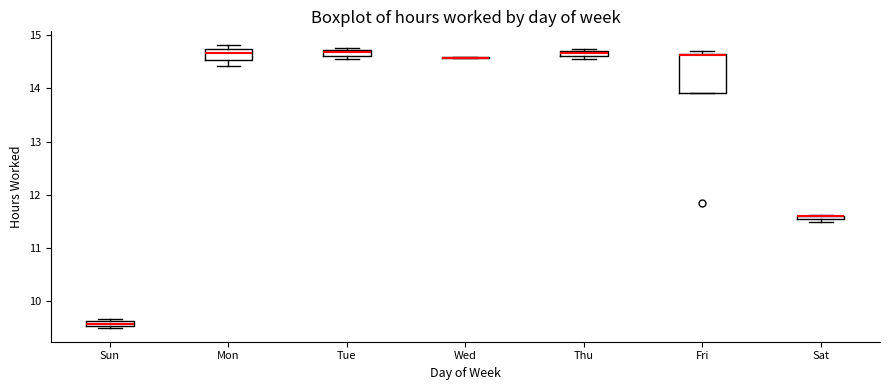

Comparing the boxes themselves (not the whiskers), which one is the tallest?

Fri